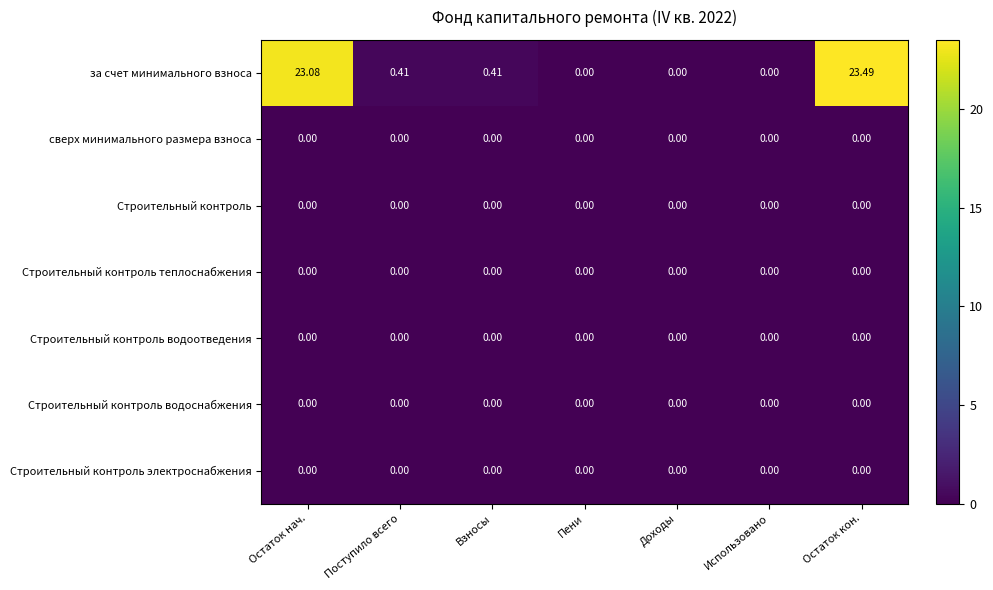

At which category is the sum across all series the highest?

Остаток кон.